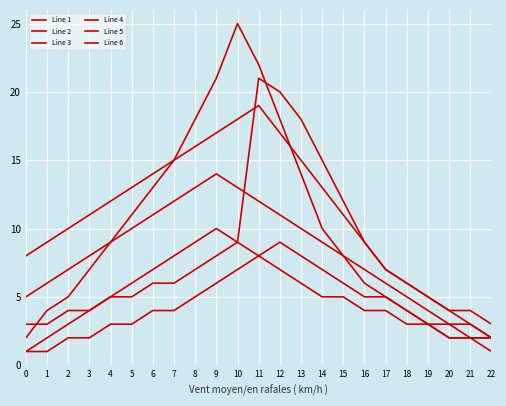

Which category has the highest value in the Line 5 series?

11